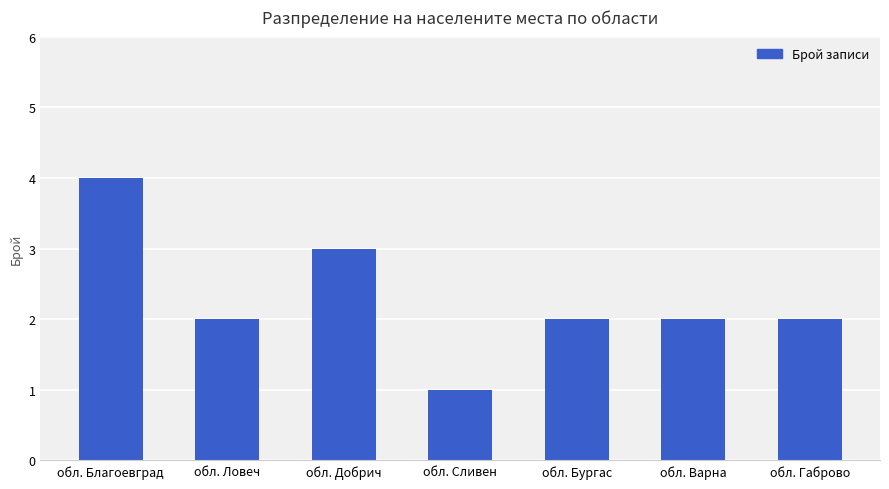

How many bars are there in total?

7